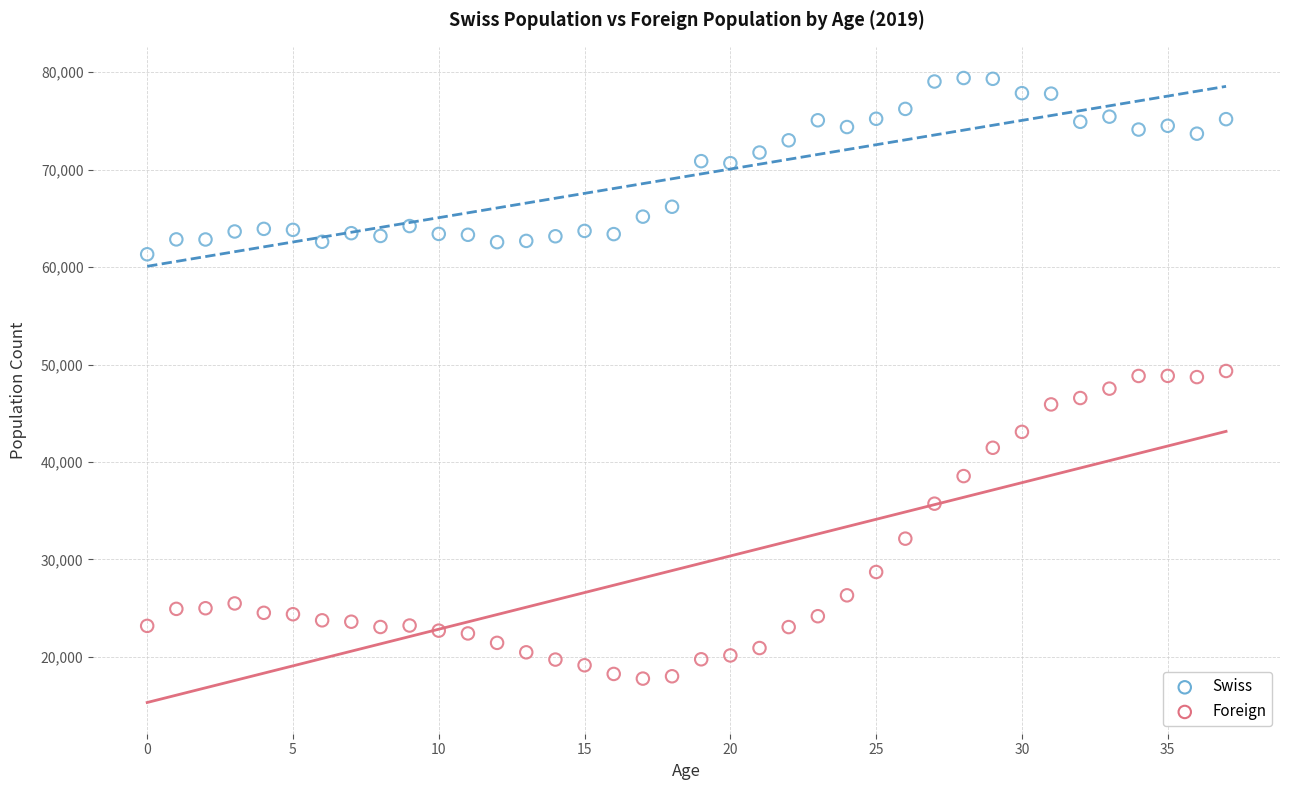

What are all the series names shown in the legend?

Swiss, Foreign